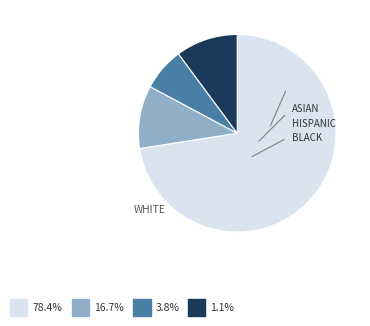

Is there a majority slice in this chart?

Yes